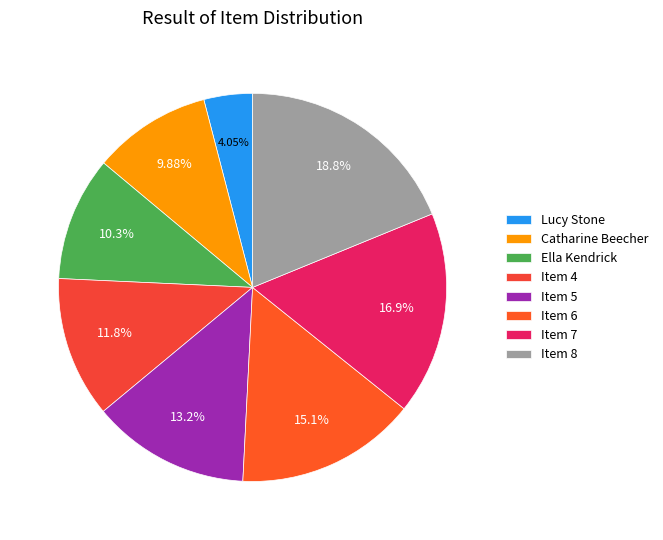

To the nearest percent, what percentage of the pie is Ella Kendrick?

10%